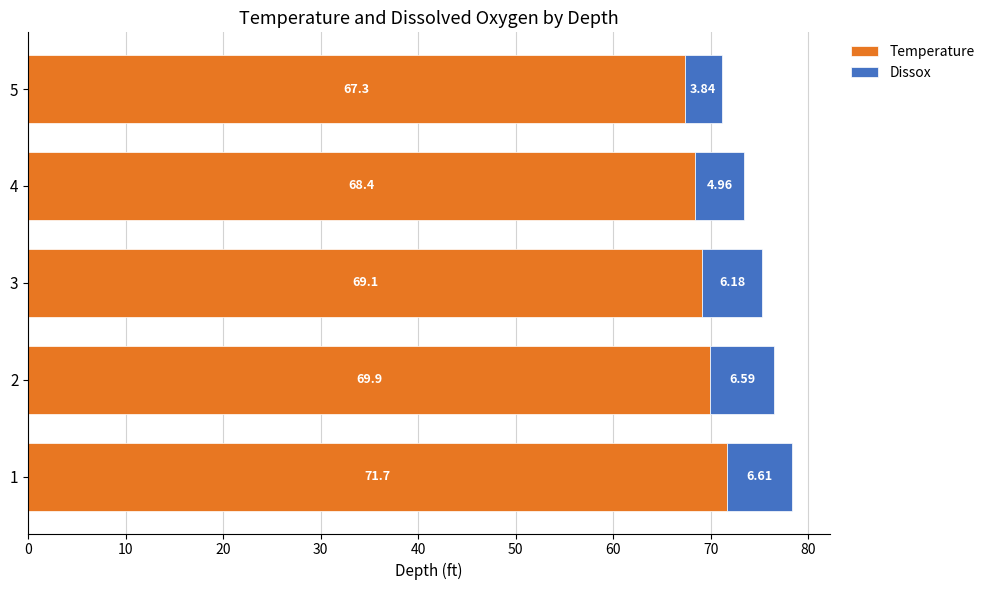

What is the average value of the Temperature series?

69.3